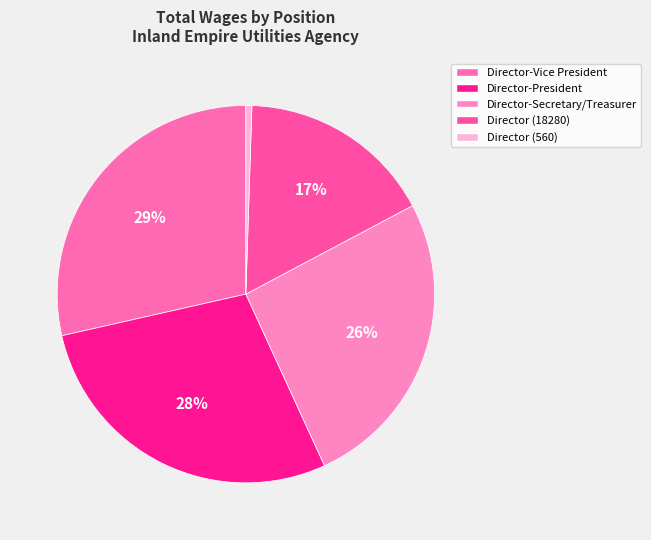

True or false: Director-Secretary/Treasurer accounts for 40% of the total.

False